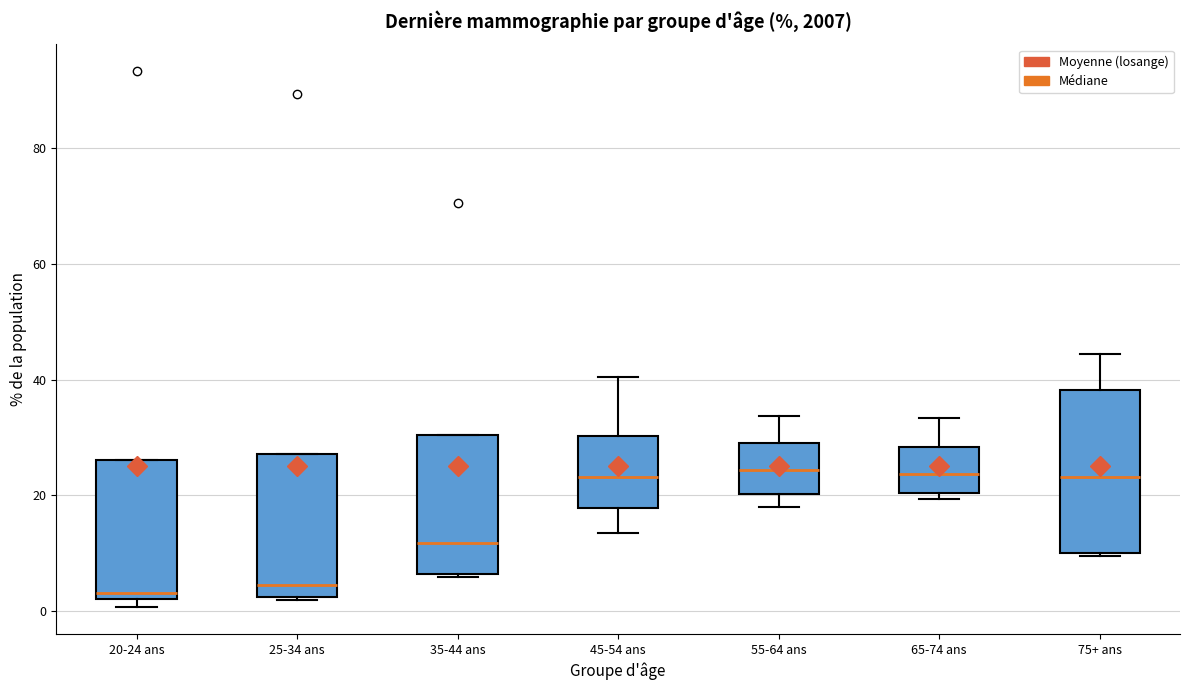

Reading left to right, transcribe this box plot: for each box, give where its median line is, the range the box spans, and where its two whiskers end, as read against the y-axis. The values are not printed on the chart, so give them approximately, as read against the axis.

20-24 ans: median 4, box 2 to 26, whiskers 0 to 26
25-34 ans: median 4, box 2 to 28, whiskers 2 (just below the box's lower edge) to 28
35-44 ans: median 12, box 6 to 30, whiskers 6 to 30
45-54 ans: median 24, box 18 to 30, whiskers 14 to 40
55-64 ans: median 24, box 20 to 30, whiskers 18 to 34
65-74 ans: median 24, box 20 to 28, whiskers 20 (just below the box's lower edge) to 34
75+ ans: median 24, box 10 to 38, whiskers 10 to 44